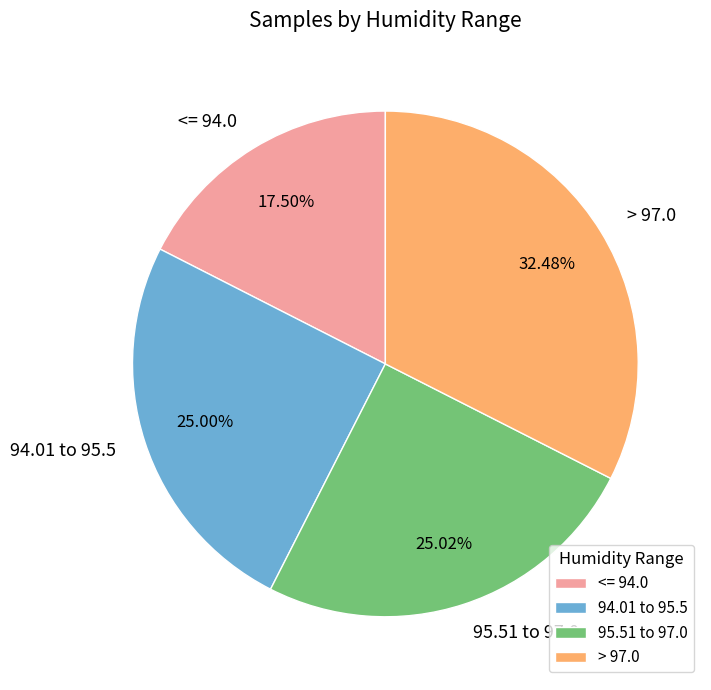

Is the sum of 94.01 to 95.5 and <= 94.0 greater than half?

No